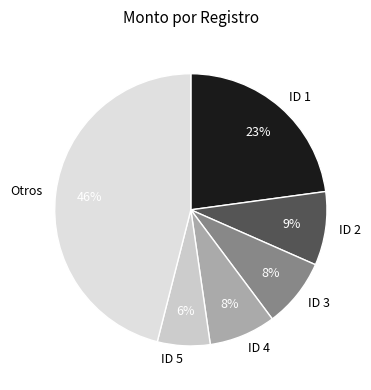

Is ID 2 the majority of the pie?

No